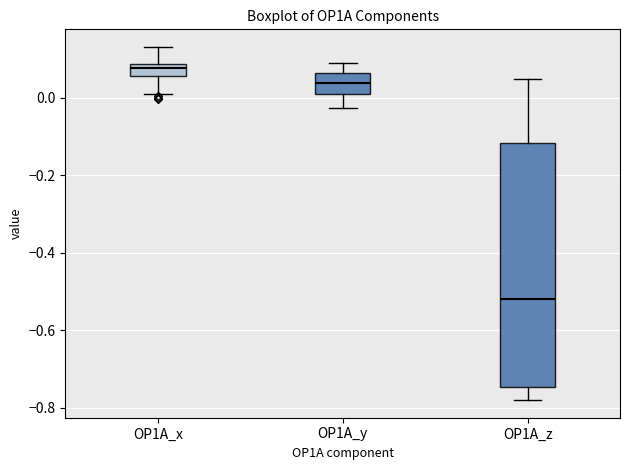

Reading left to right, transcribe this box plot: for each box, give where its median line is, the range the box spans, and where its two whiskers end, as read against the y-axis. The values are not printed on the chart, so give them approximately, as read against the axis.

OP1A_x: median 0.08 (just below the box's upper edge), box 0.06 to 0.08, whiskers 0.02 to 0.14
OP1A_y: median 0.04, box 0.02 to 0.06, whiskers -0.02 to 0.08
OP1A_z: median -0.52, box -0.74 to -0.12, whiskers -0.78 to 0.04